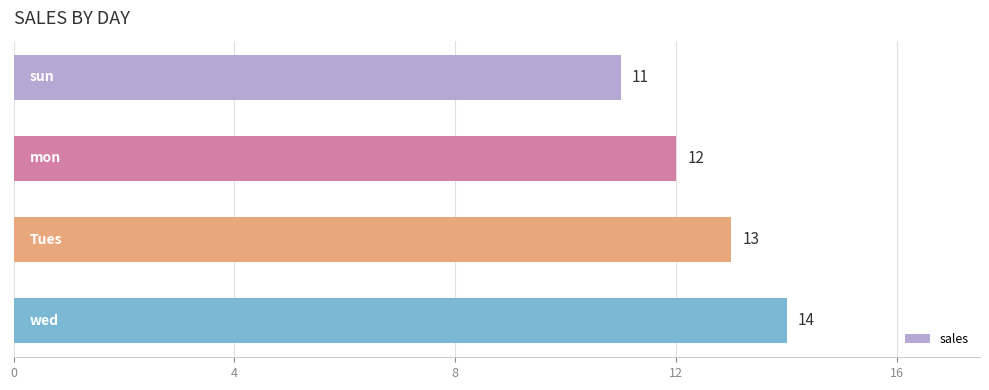

What is the difference between the maximum and minimum values?

3